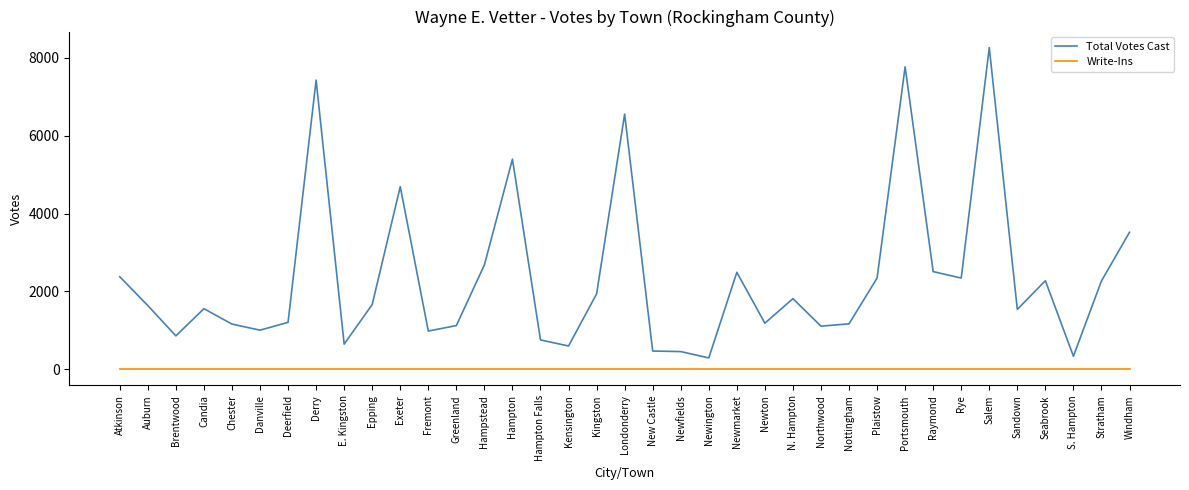

Rank the series at Exeter from highest to lowest value.

Total Votes Cast, Write-Ins